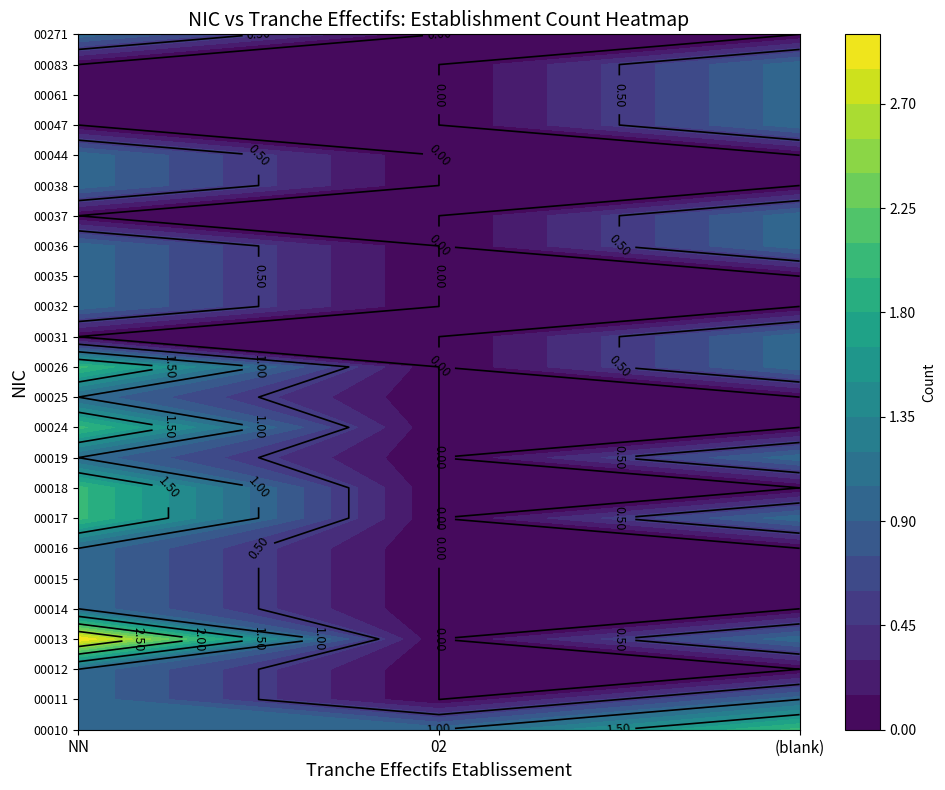

Rank the series at NN from lowest to highest value.

00031, 00037, 00047, 00061, 00083, 00010, 00011, 00012, 00014, 00015, 00016, 00019, 00025, 00032, 00035, 00036, 00038, 00044, 00271, 00017, 00018, 00024, 00026, 00013